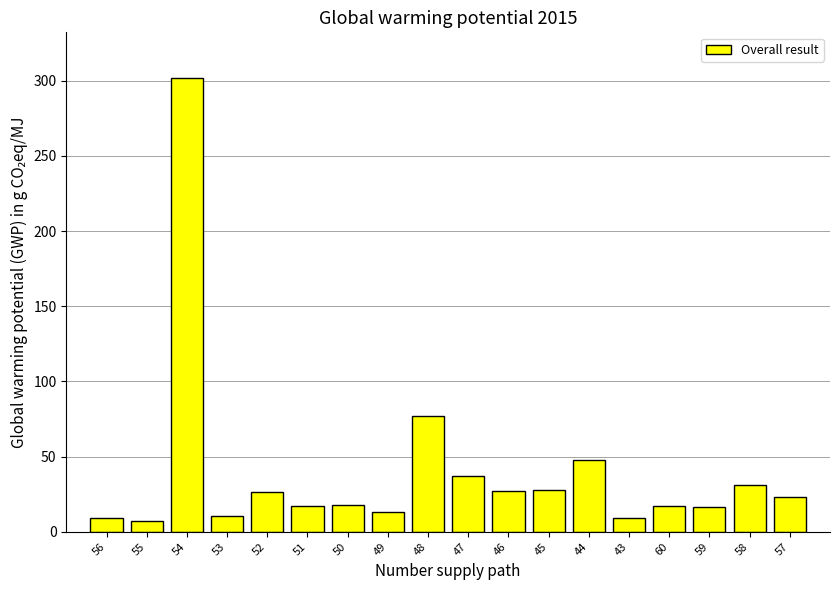

What is the change in value from 54 to 52?

-275.8